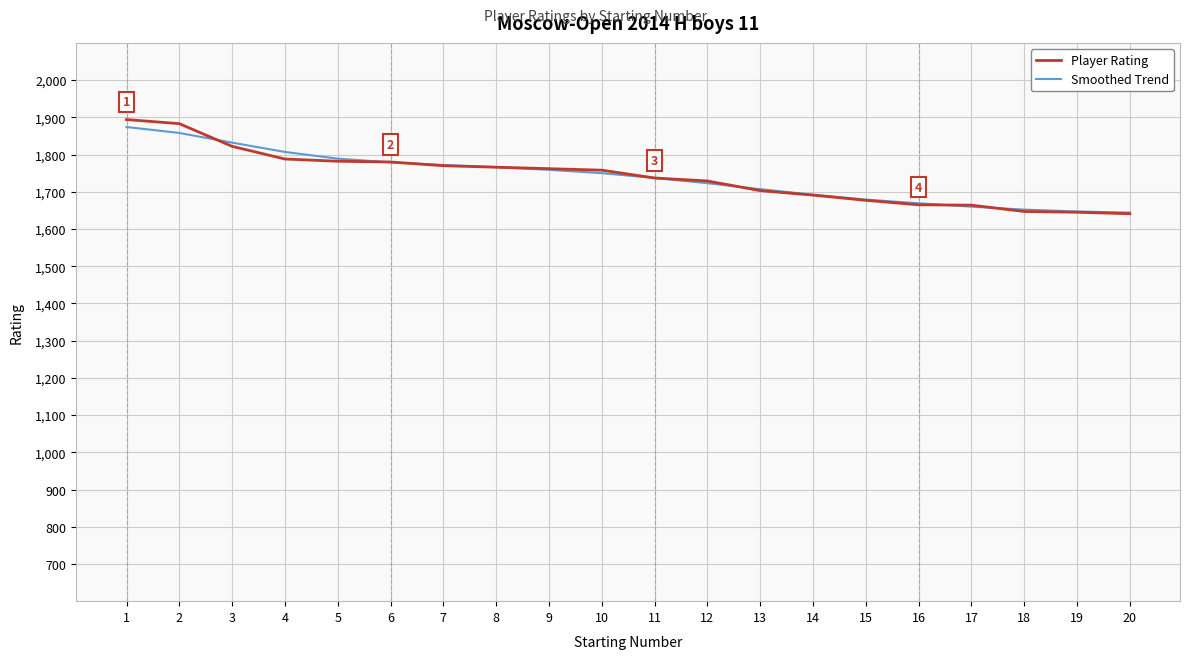

Is it true that Smoothed Trend equals 1647 at 19?

True